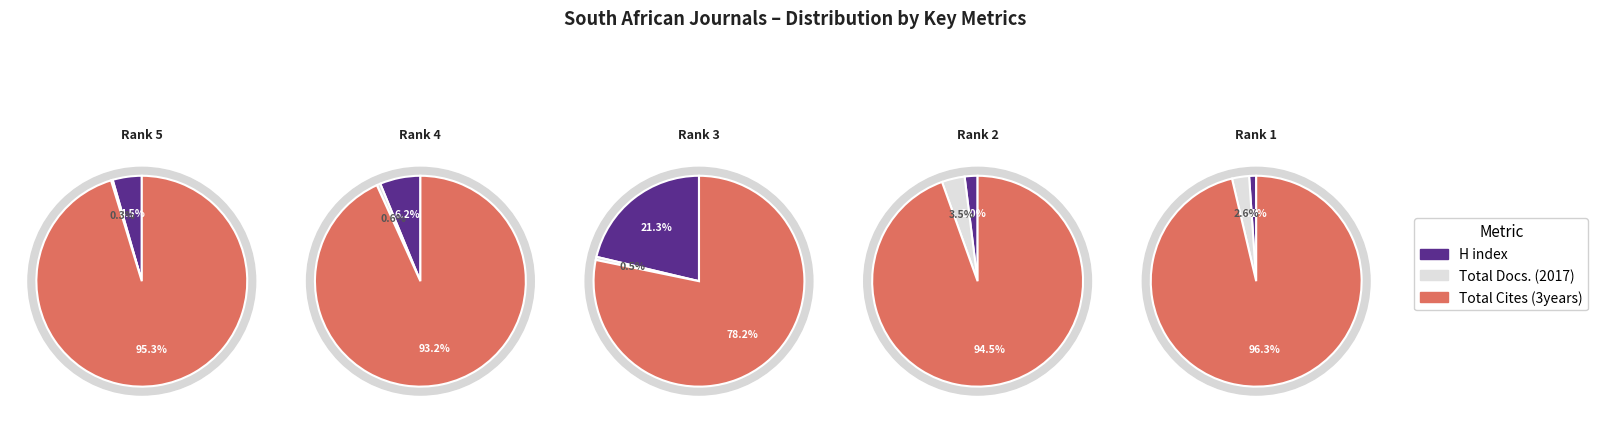

Which series has the widest spread of values?

Total Cites (3years)